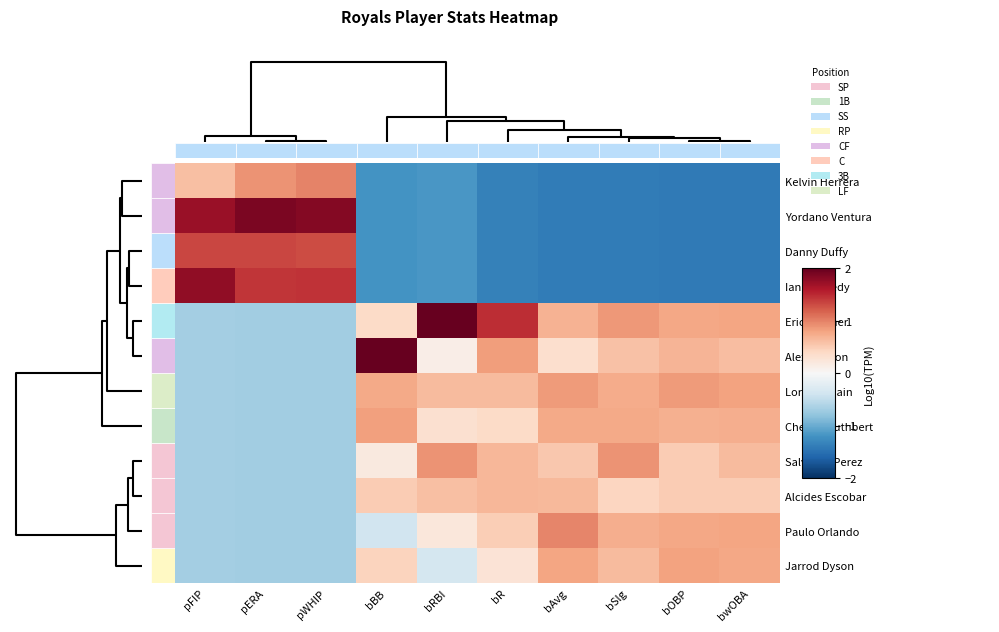

Count the number of categories in the chart.

10